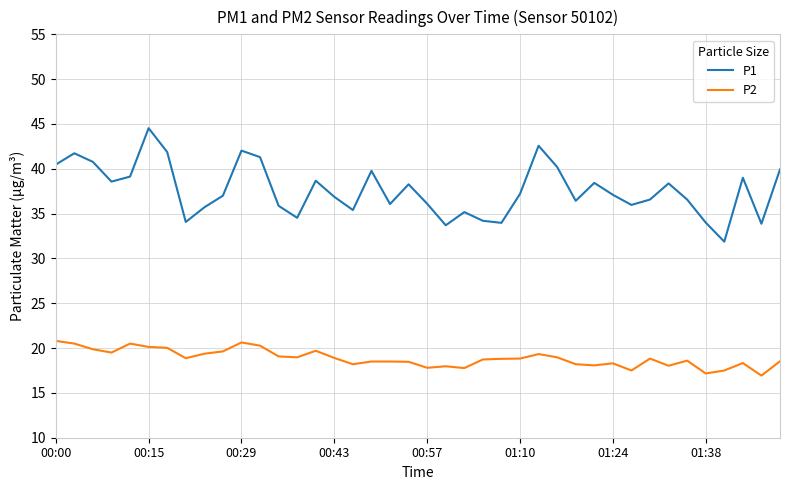

Which series has the widest spread of values?

P1